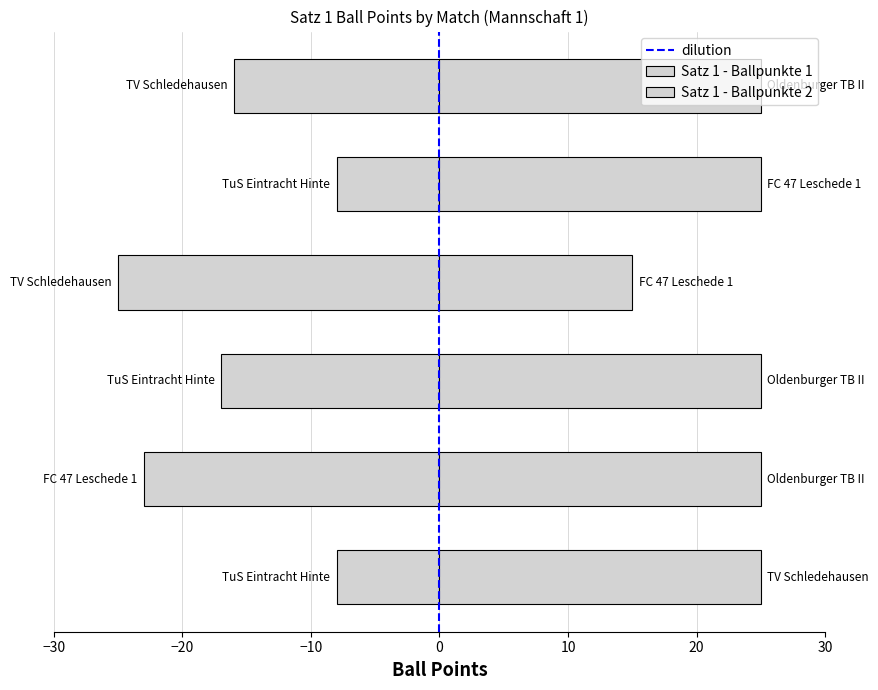

How many values in the Satz 1 - Ballpunkte 1 series exceed -16?

2